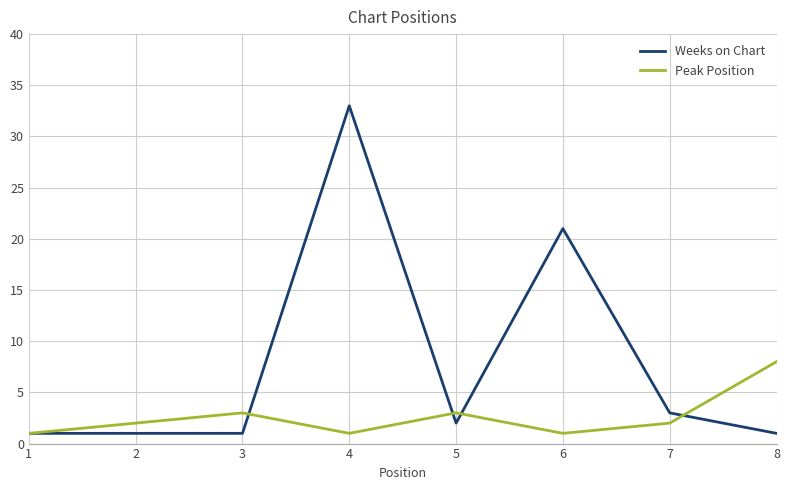

What is the difference between the Weeks on Chart values at 4 and 5?

31